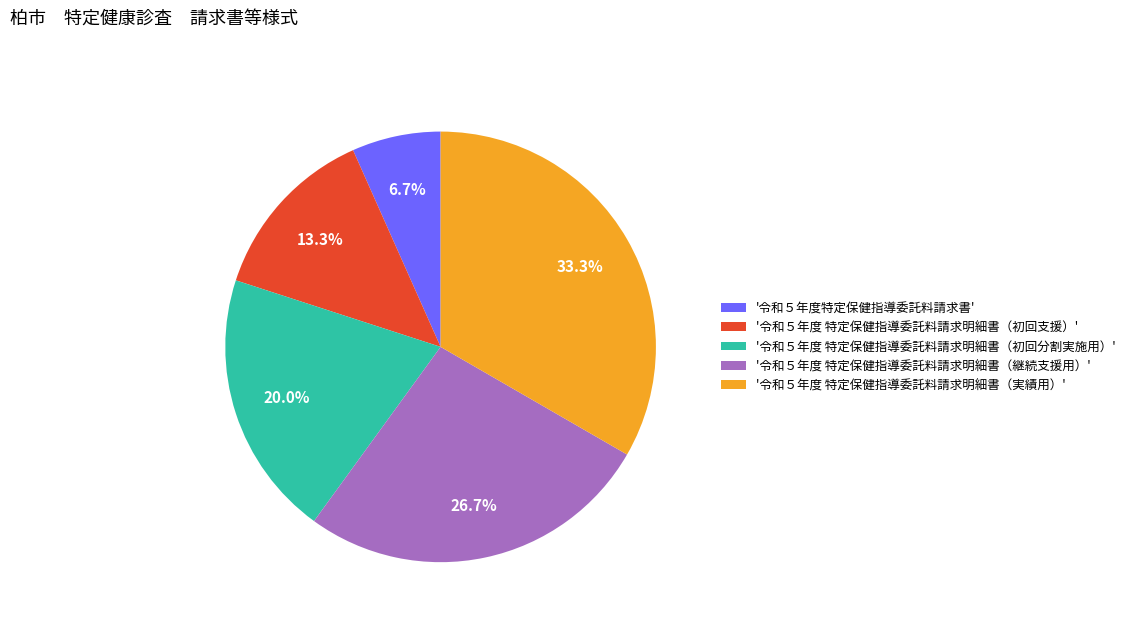

Which has a higher value, '令和５年度 特定保健指導委託料請求明細書（初回分割実施用）' or '令和５年度 特定保健指導委託料請求明細書（継続支援用）'?

'令和５年度 特定保健指導委託料請求明細書（継続支援用）'